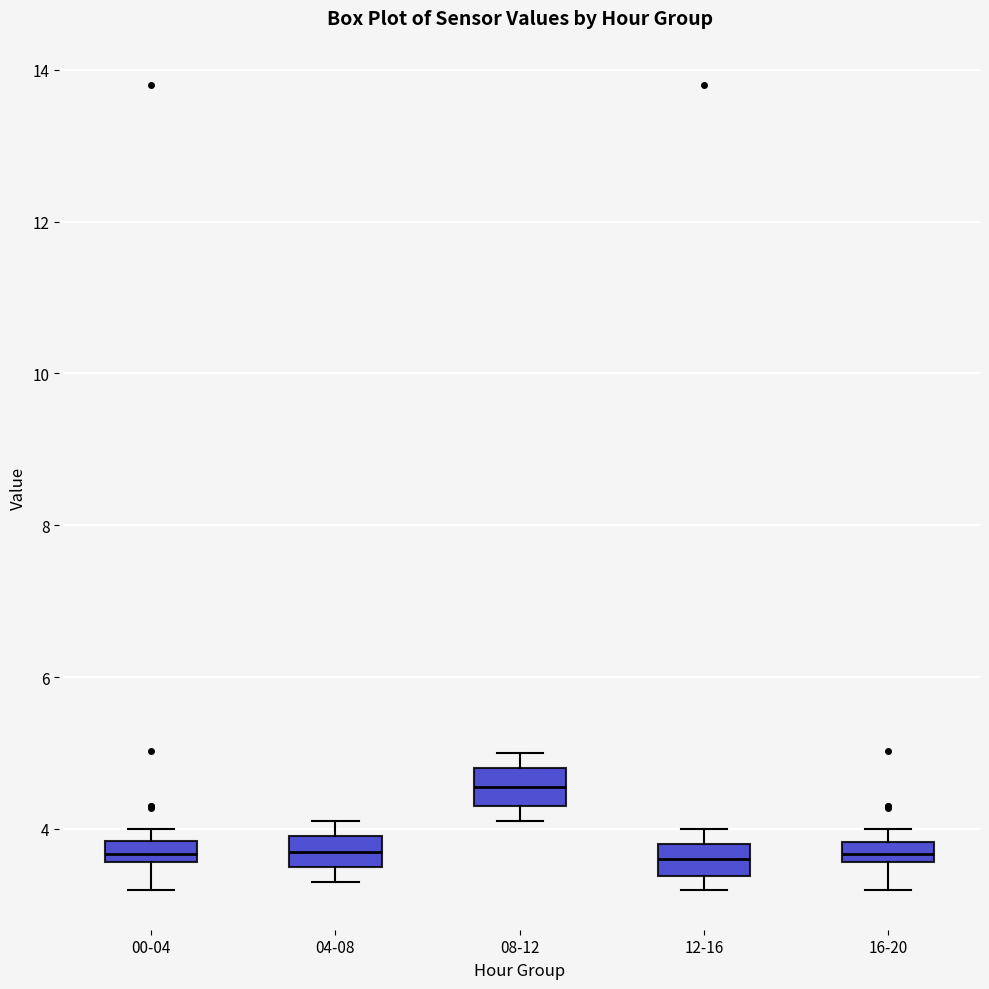

Where is the lower edge of the box for 16-20 on the y-axis? The values are not printed on the chart, so give them approximately, as read against the axis.

3.6